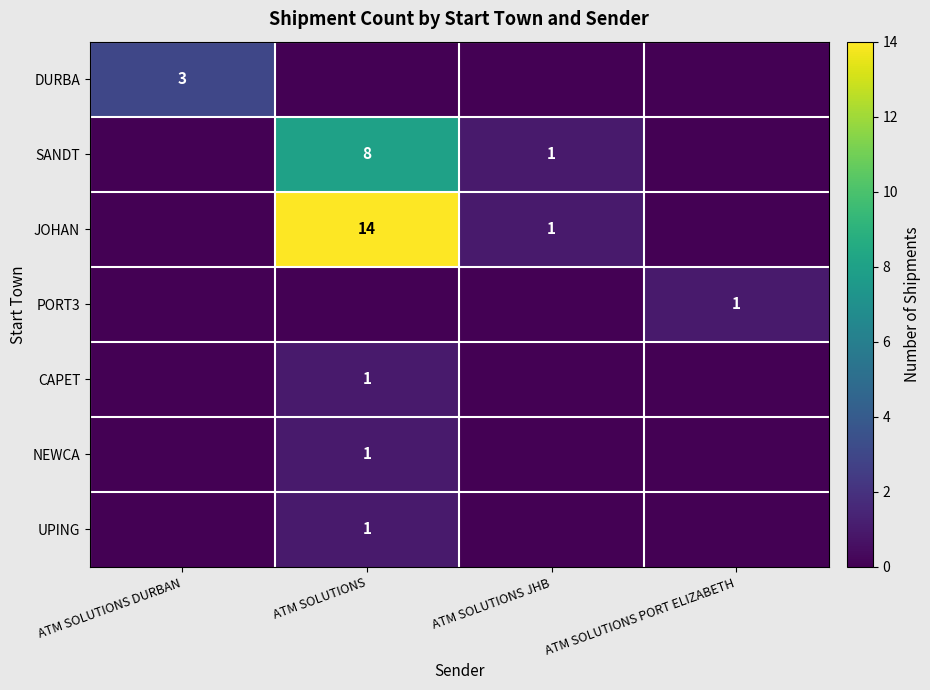

True or false: UPING has a value of 2 at ATM SOLUTIONS.

False